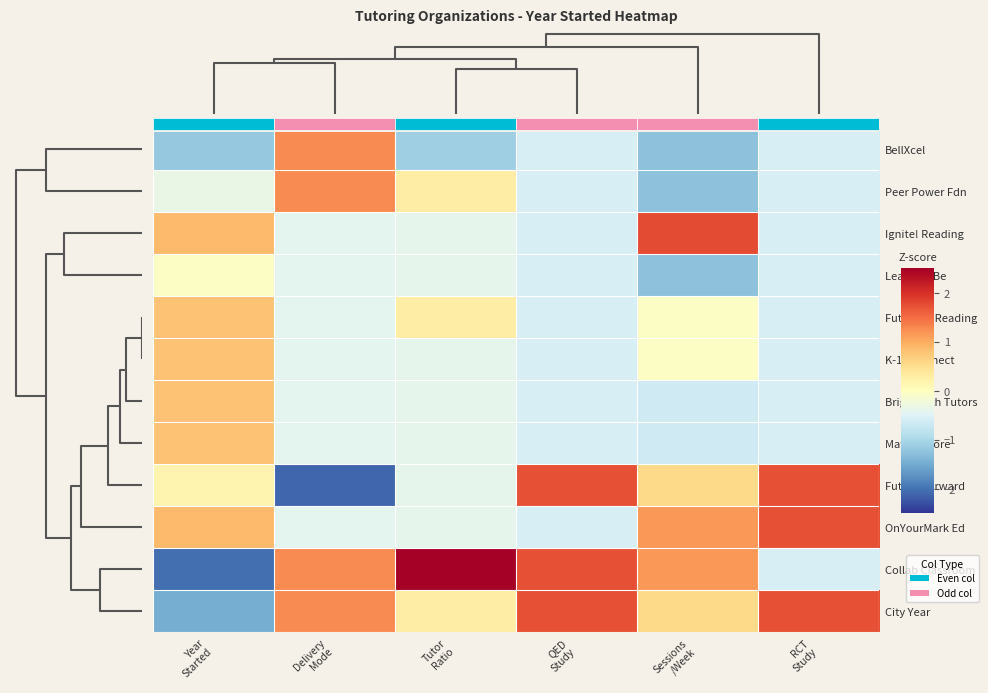

True or false: Math N More has a value of -0.6 at RCT Study.

True